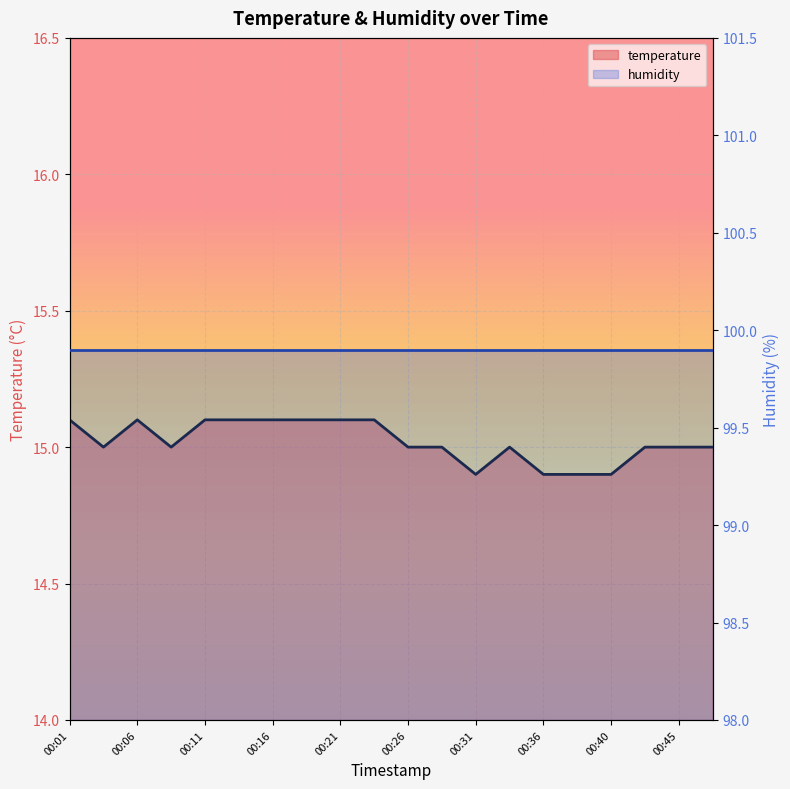

The chart shows a value of 15.0 at 00:09. True or false?

True